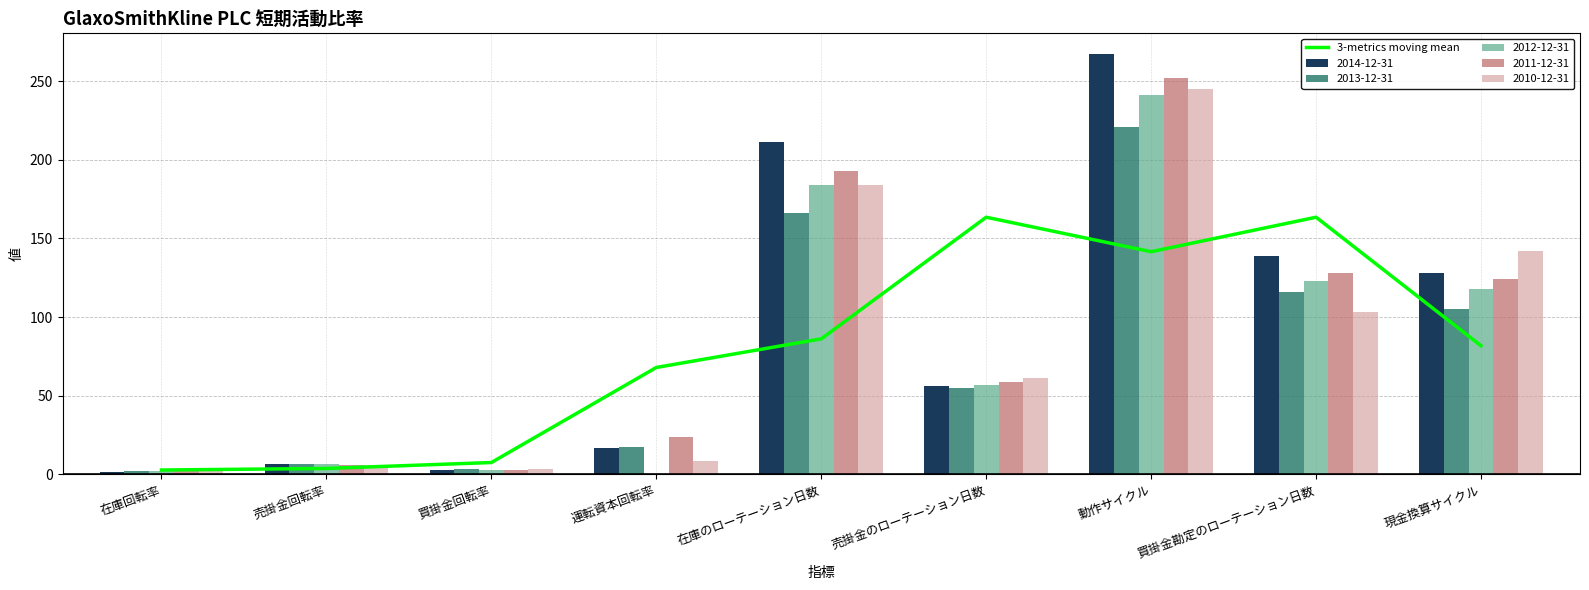

Reading right to left, what are all the values shown in this chart?

81.7	163.5	141.5	163.5	86.1	68.0	7.5	3.8	2.8